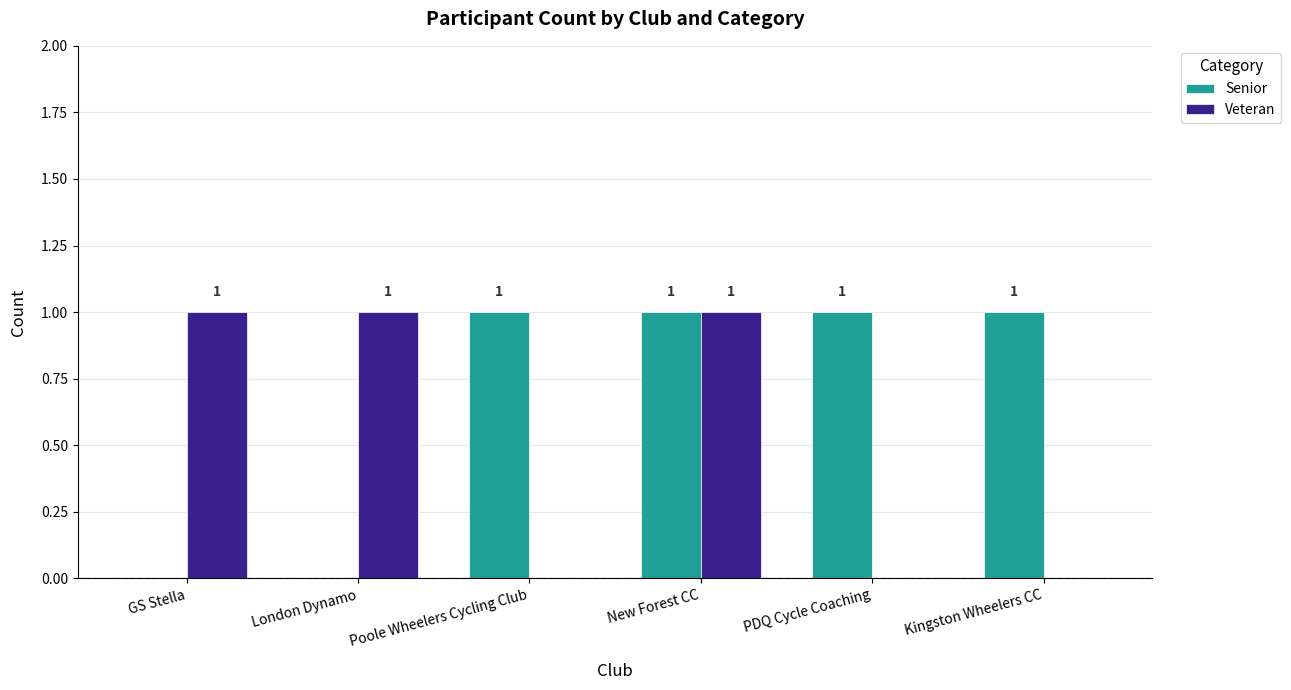

Between New Forest CC and PDQ Cycle Coaching, which series saw the biggest shift?

Veteran